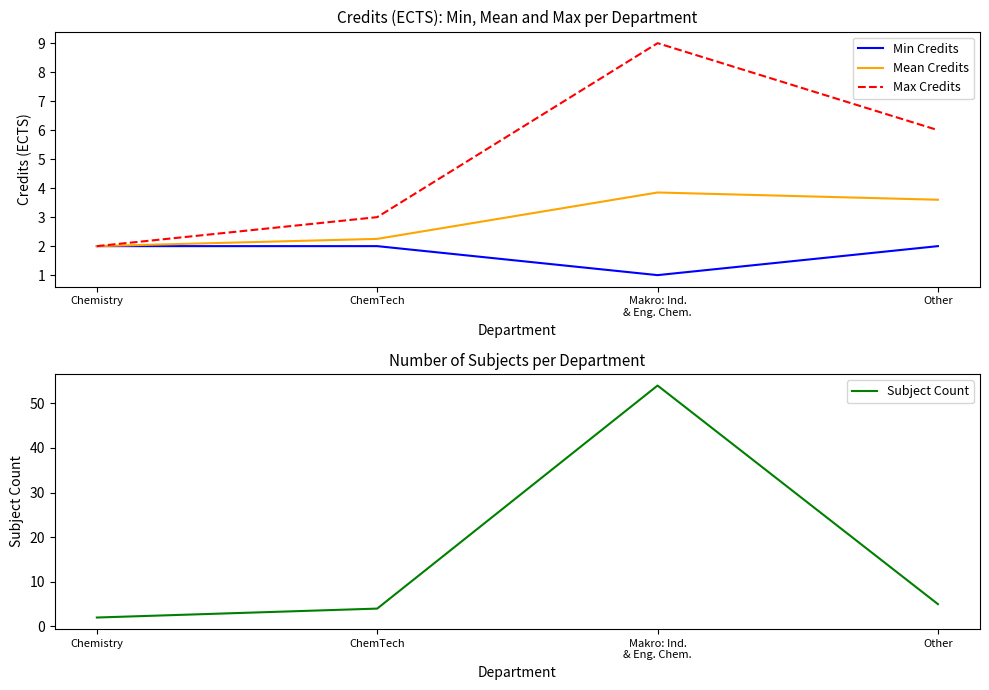

True or false: Max Credits has a value of 3.0 at ChemTech.

True